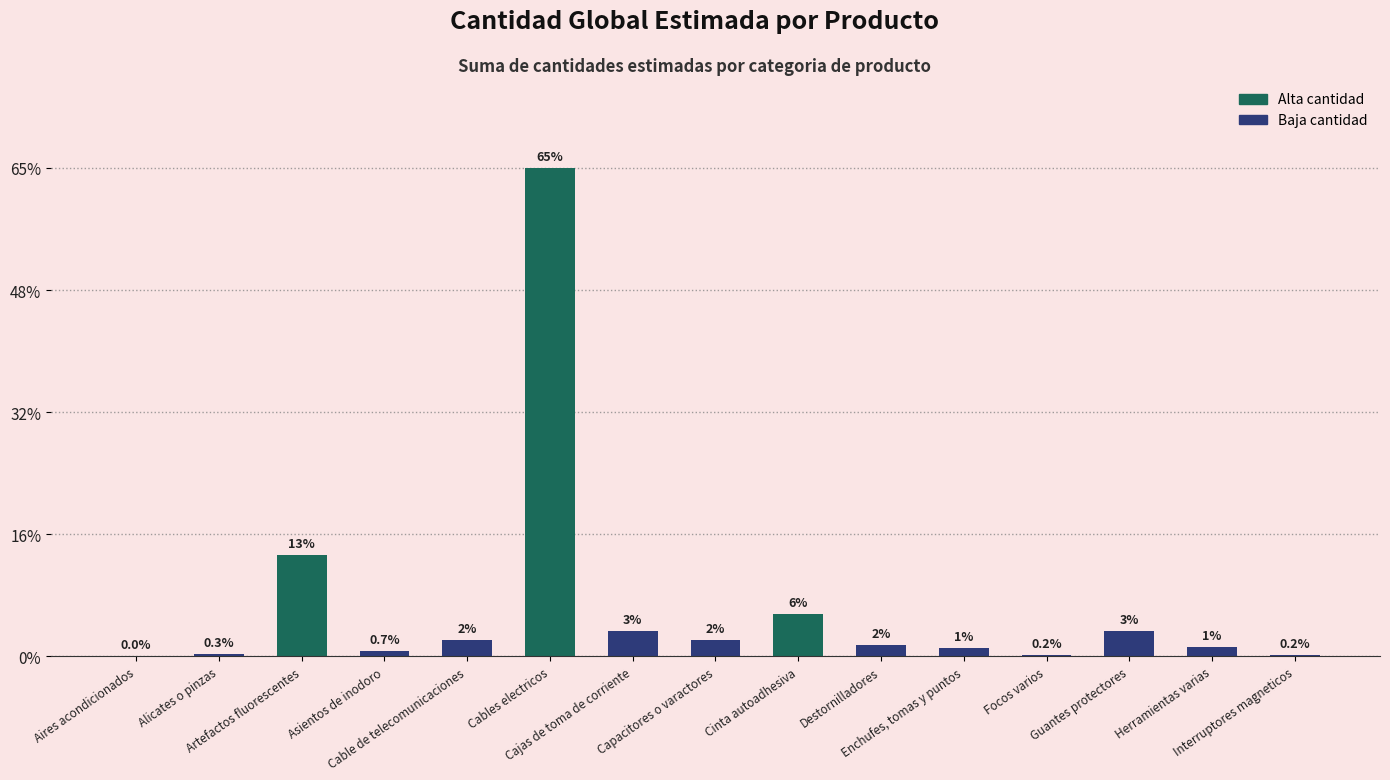

What is the change in value from Artefactos fluorescentes to Focos varios?

-590